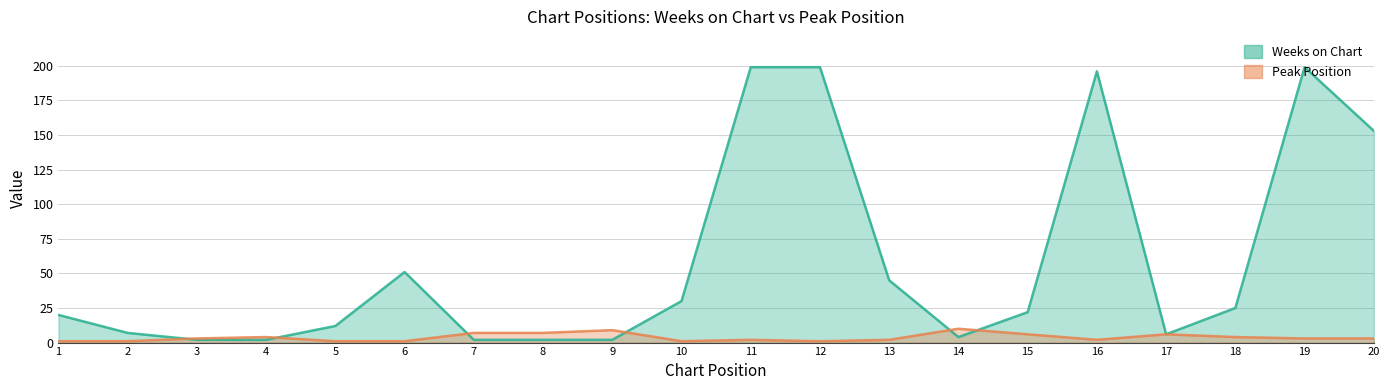

What is the difference between the second highest and minimum values in the Peak Position series?

8